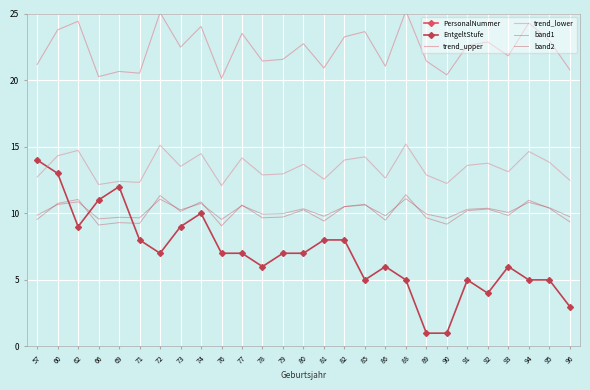

True or false: EntgeltStufe and band1 intersect in this chart.

True